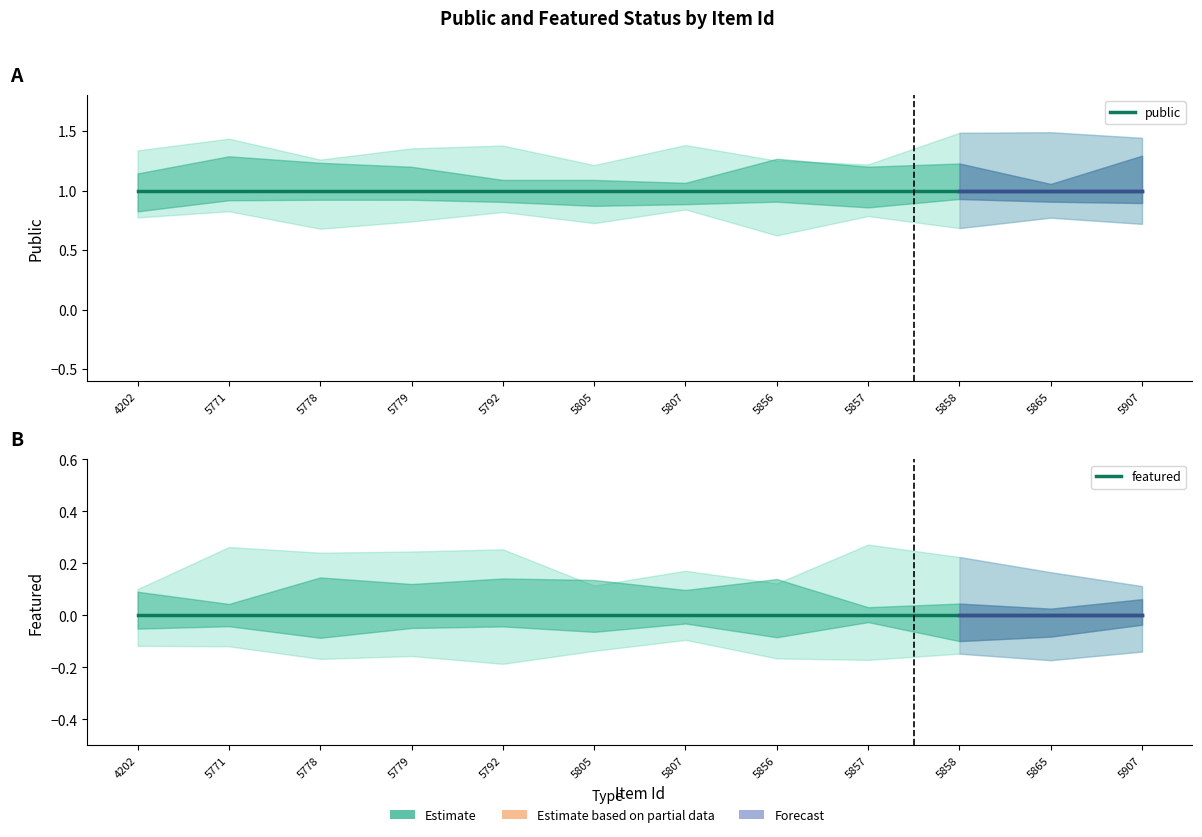

True or false: featured and public cross at least once.

False